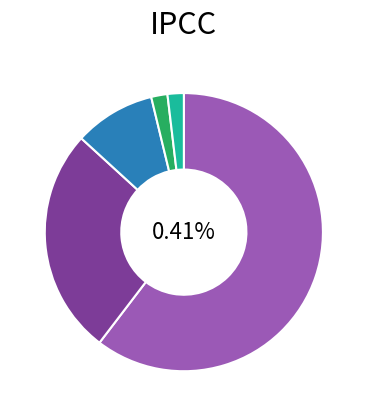

Is NN the majority of the pie?

Yes